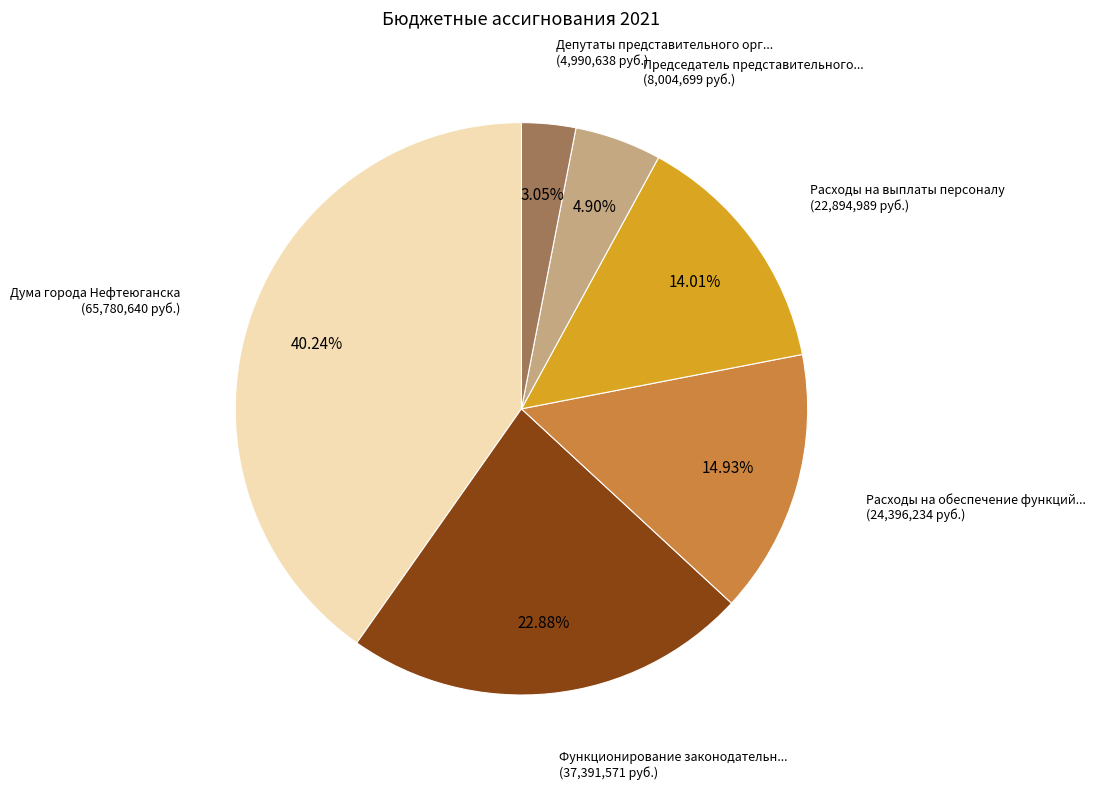

Is there any slice that represents more than half of the pie?

No